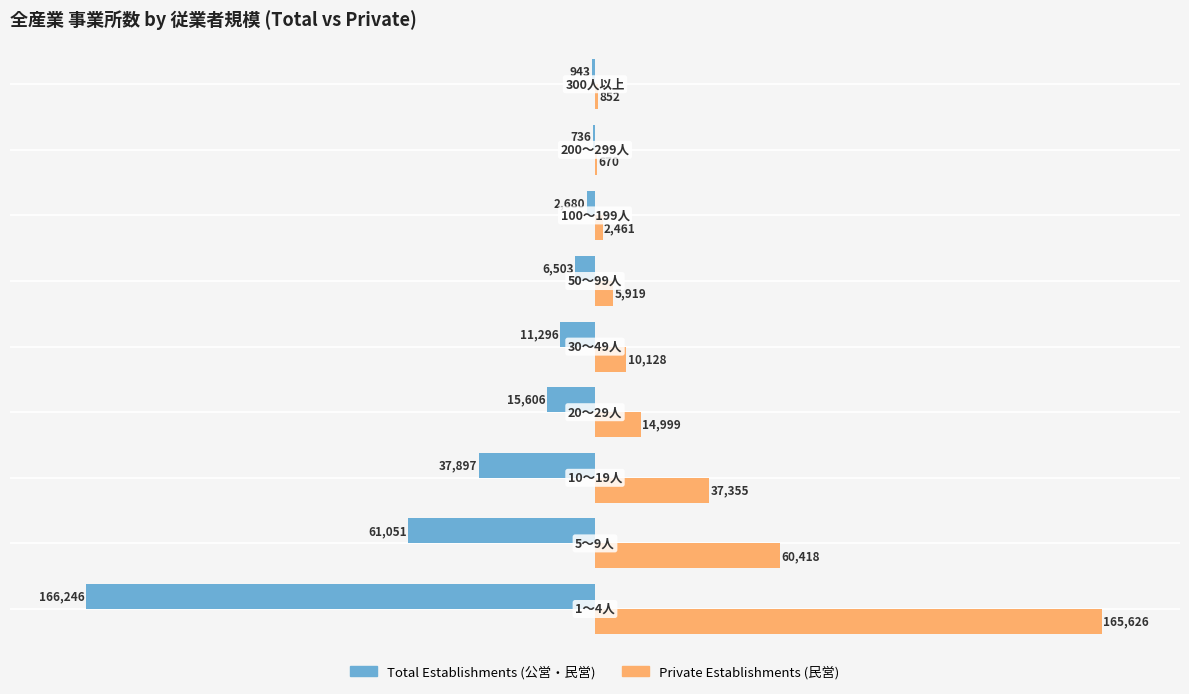

What is the maximum value for Private Establishments (民営)?

165626